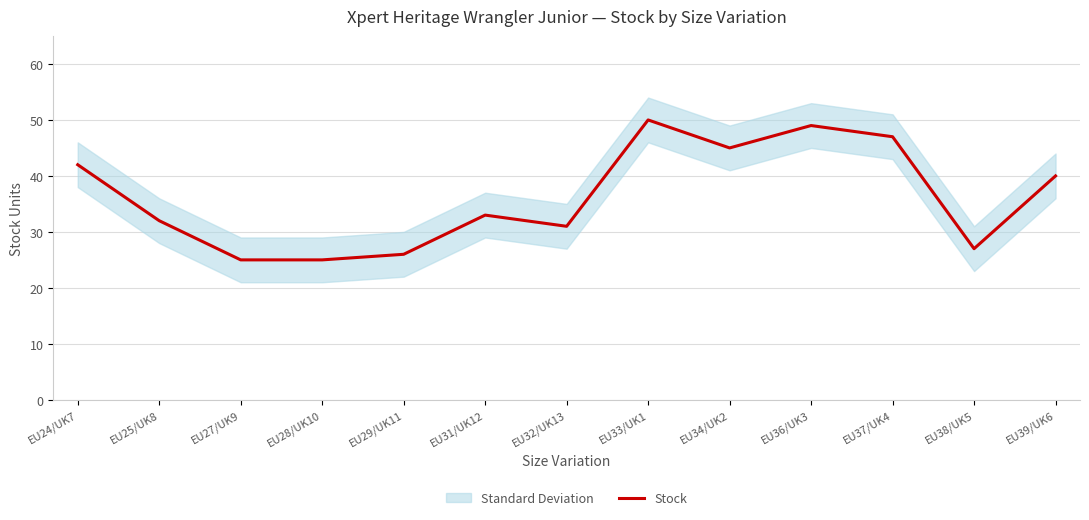

Rank the categories by value from lowest to highest.

EU27/UK9, EU28/UK10, EU29/UK11, EU38/UK5, EU32/UK13, EU25/UK8, EU31/UK12, EU39/UK6, EU24/UK7, EU34/UK2, EU37/UK4, EU36/UK3, EU33/UK1